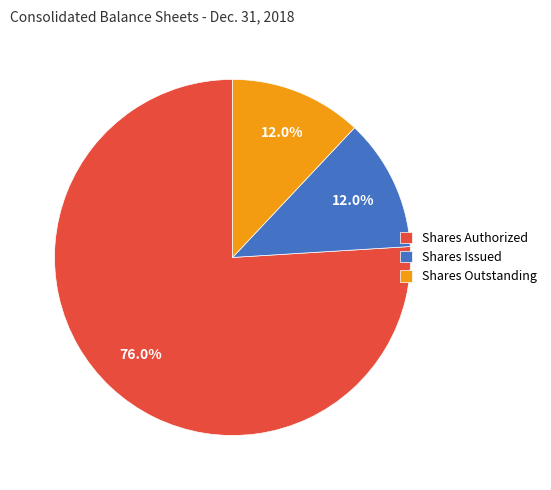

What is the largest slice in the pie chart?

Shares Authorized